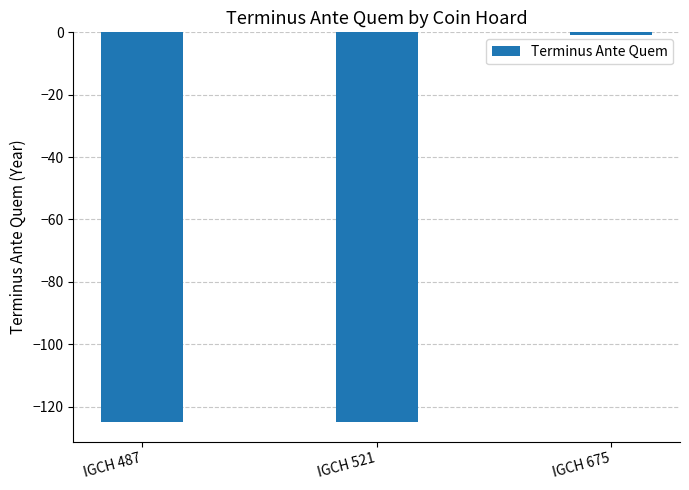

True or false: the data shows -171 at IGCH 487.

False